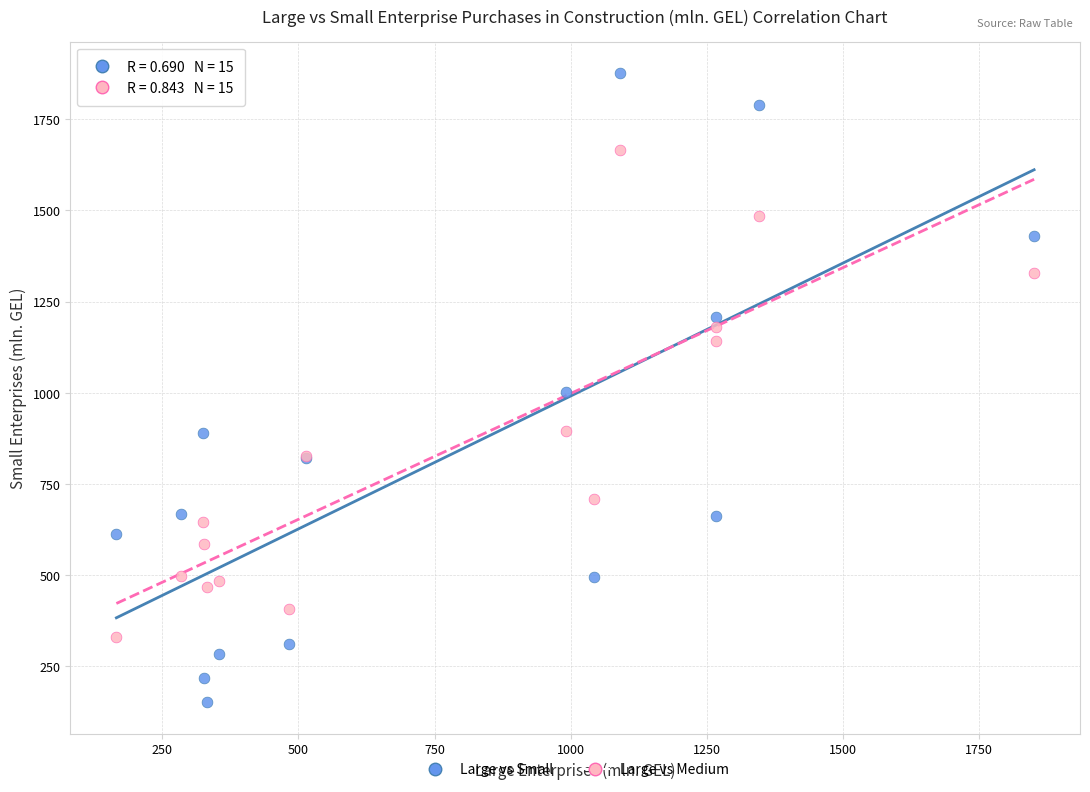

Which series has the largest Y range (max minus min)?

Large vs Small